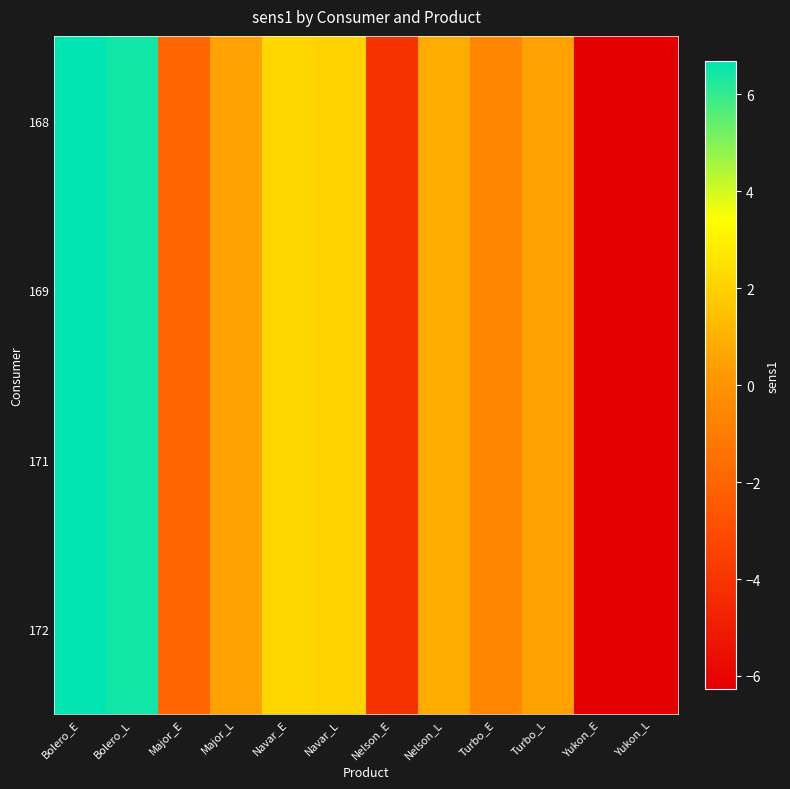

Which series has the largest range (max minus min)?

168